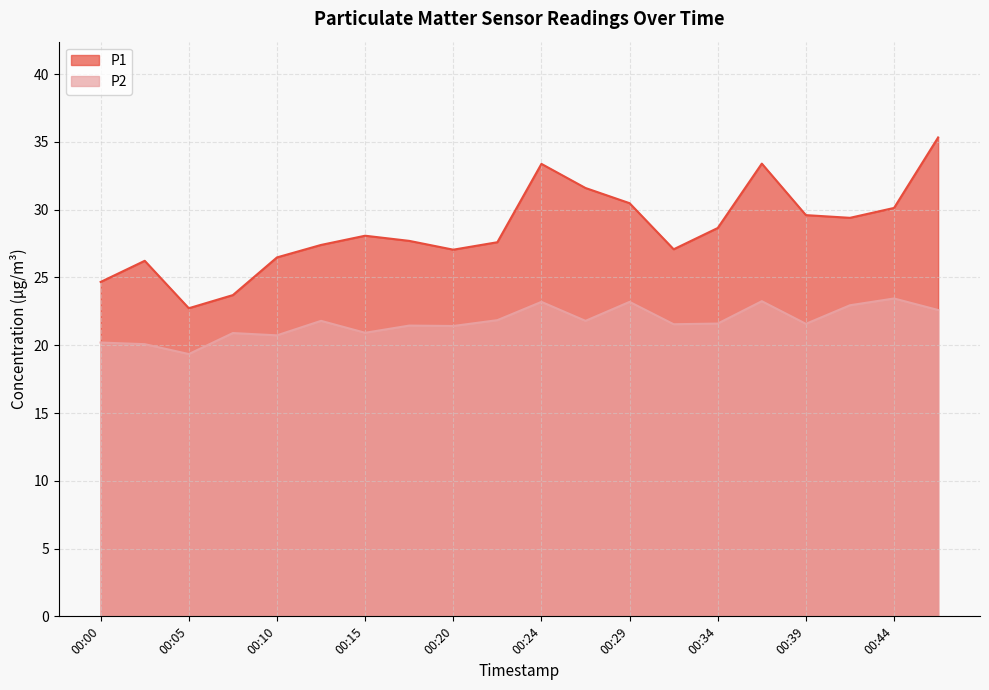

True or false: P1 has a value of 42.1 at 00:15.

False